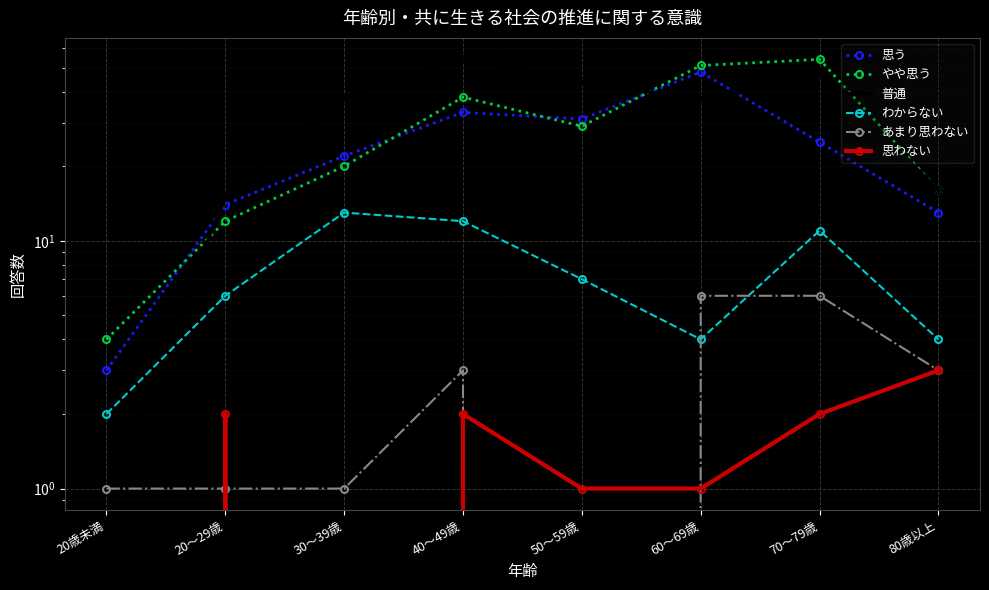

What is the value of the 思う point at the 3rd from the left?

22